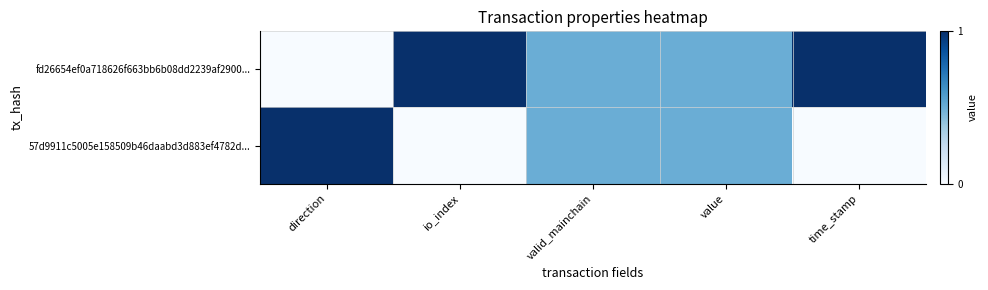

Reading right to left, transcribe all the data shown in this chart.

fd26654ef0a718626f663bb6b08dd2239af2900...: time_stamp=1.0	value=0.5	valid_mainchain=0.5	io_index=1.0	direction=0.0
57d9911c5005e158509b46daabd3d883ef4782d...: time_stamp=0.0	value=0.5	valid_mainchain=0.5	io_index=0.0	direction=1.0